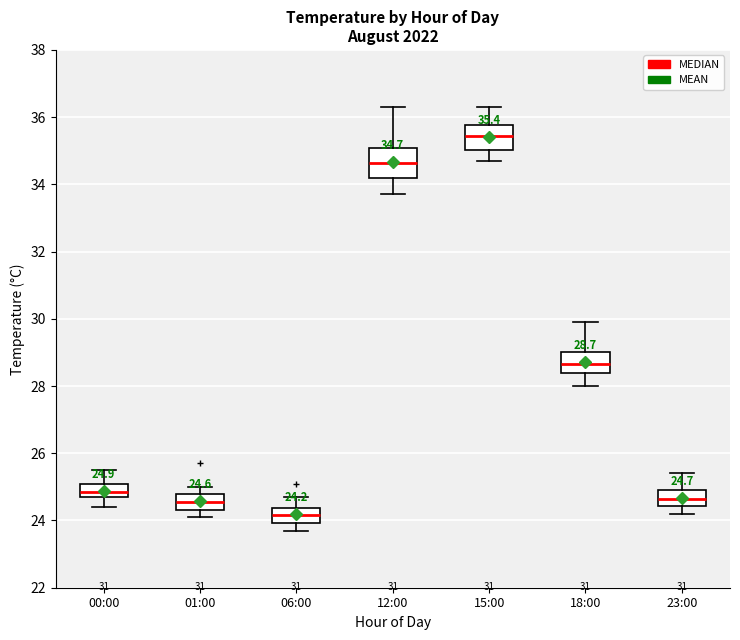

Which box's median line is the lowest?

06:00